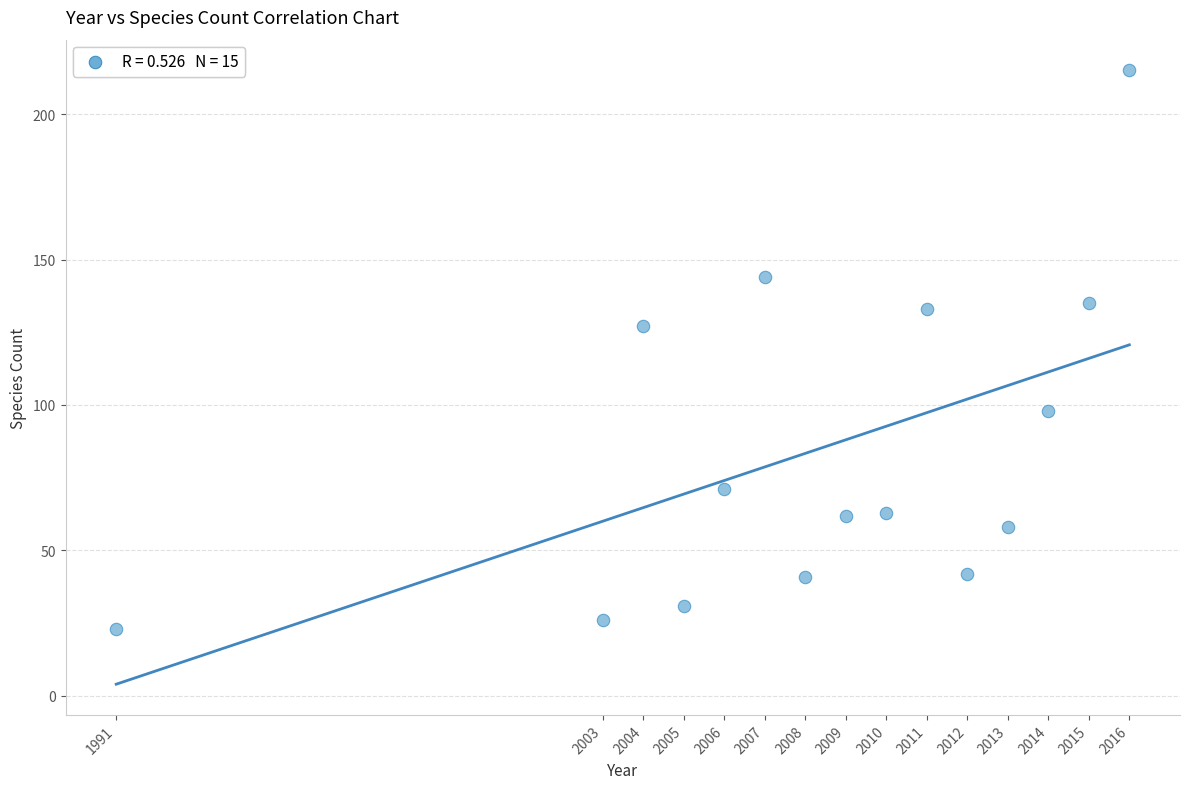

What is the range of Y values (max minus min)?

192